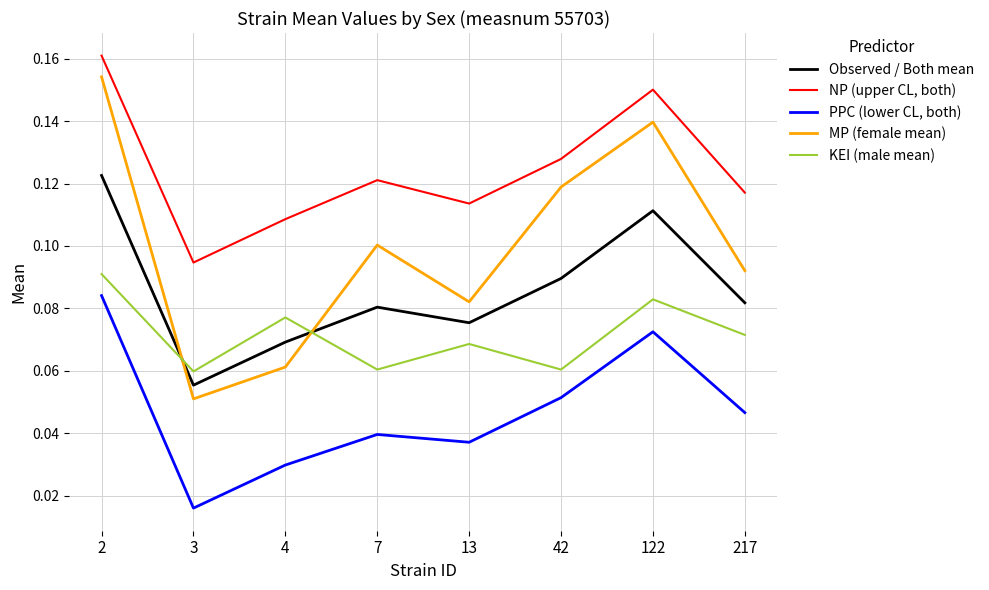

Which category has the lowest value across all series?

3